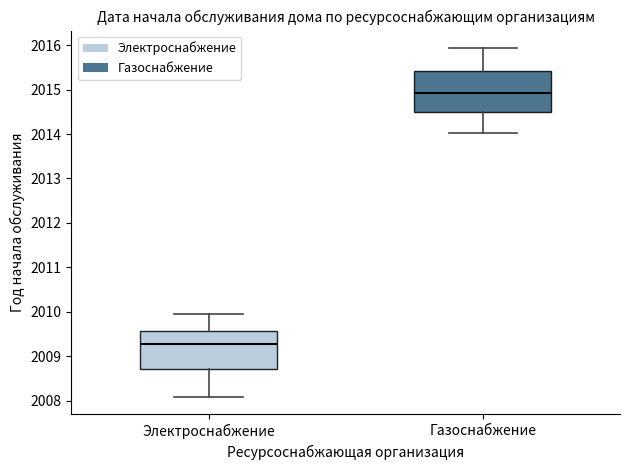

Which box has the highest median line?

Газоснабжение